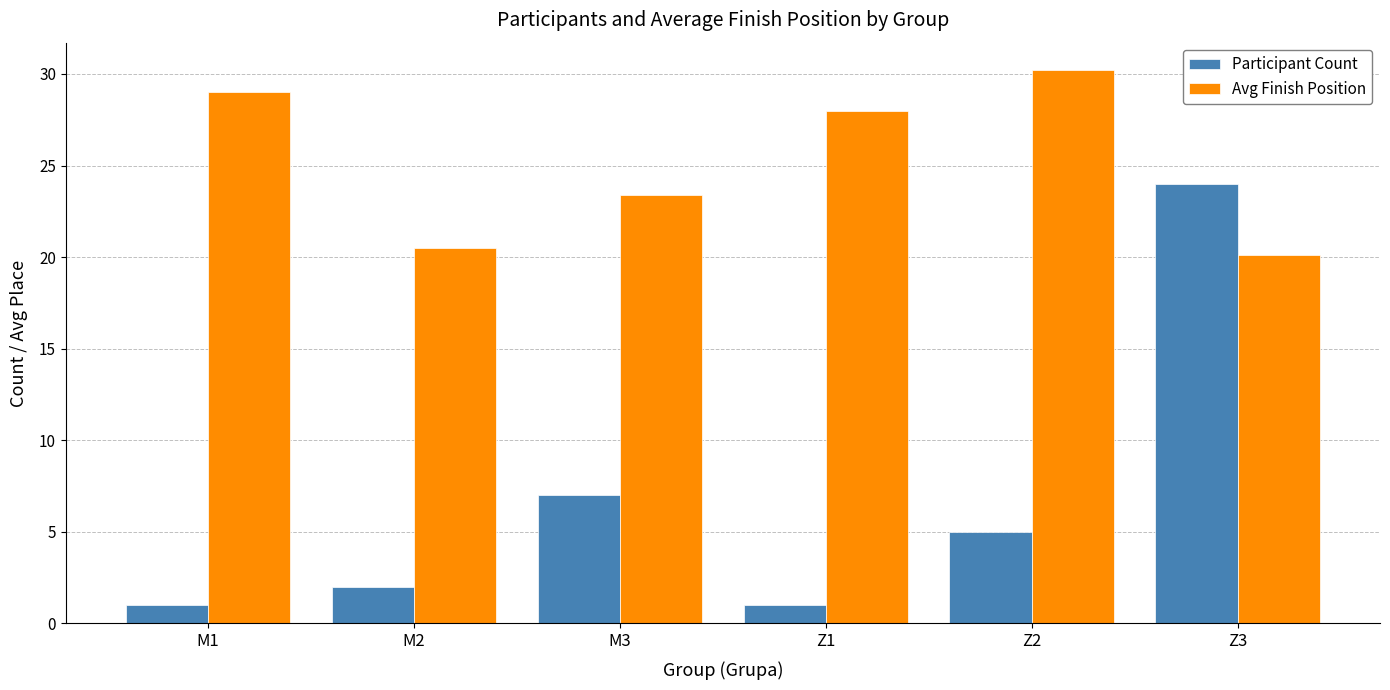

What is the difference between the maximum and minimum values in the Participant Count series?

23.0